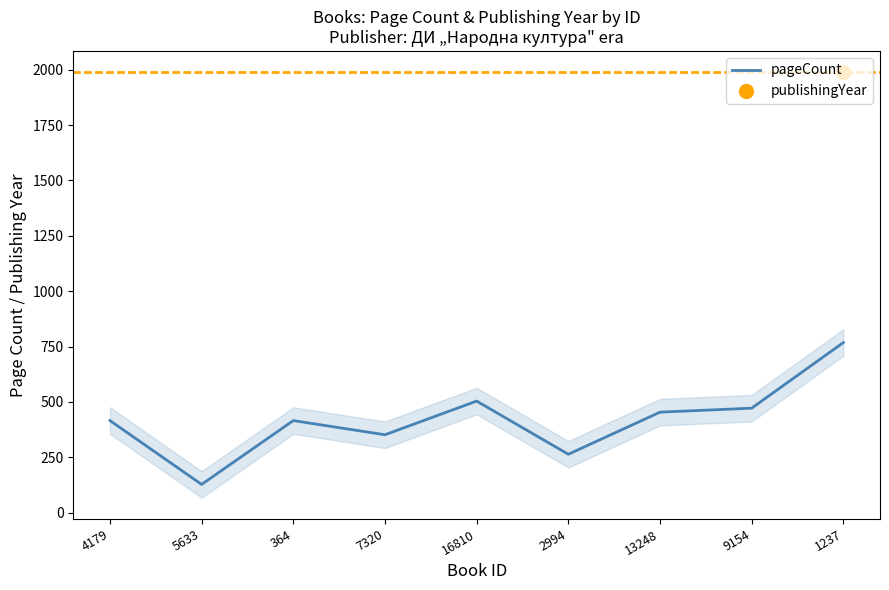

Rank the categories by value from highest to lowest.

1237, 16810, 9154, 13248, 4179, 364, 7320, 2994, 5633